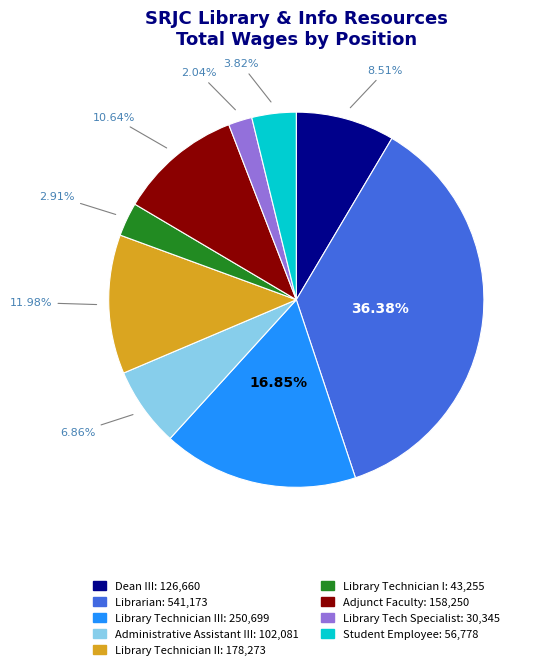

Does any single category account for the majority?

No